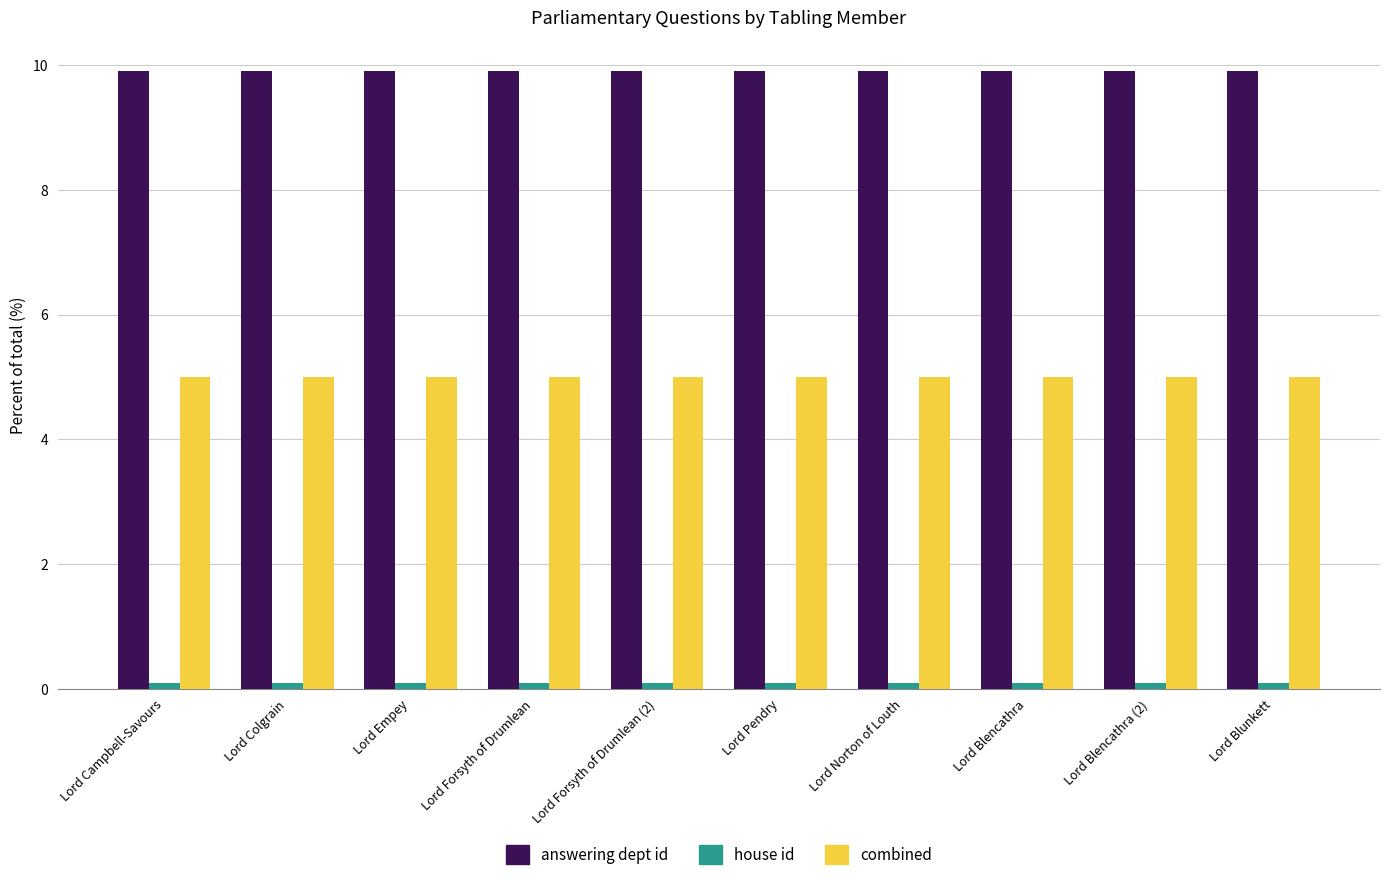

What is the label of the 8th bar from the left?

Lord Blencathra